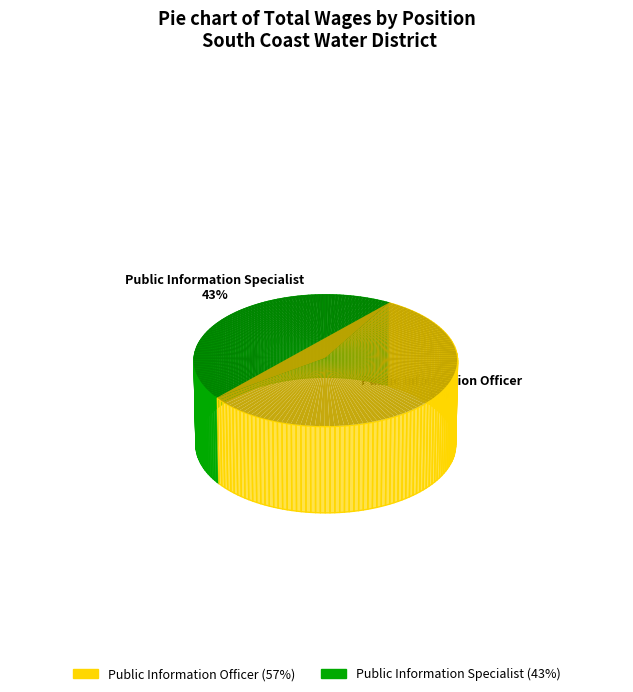

Which slice is the smallest?

Public Information Specialist